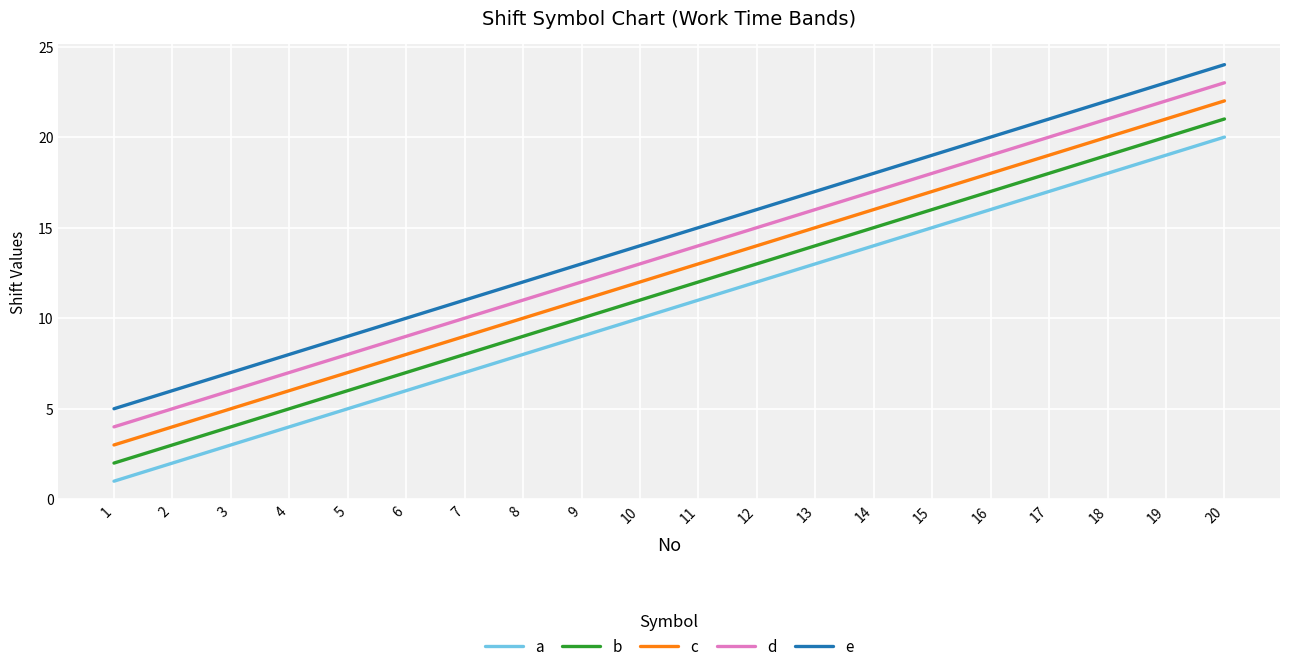

Is this an area chart (filled region under the line)?

No